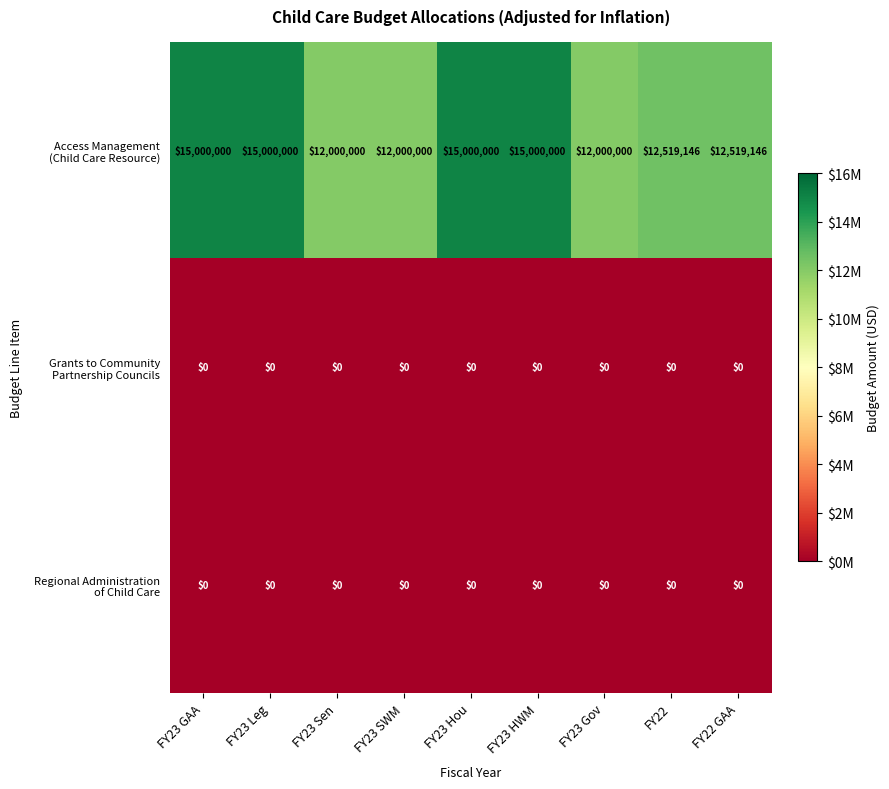

What is the spread (max minus min) of values at FY22?

12519146